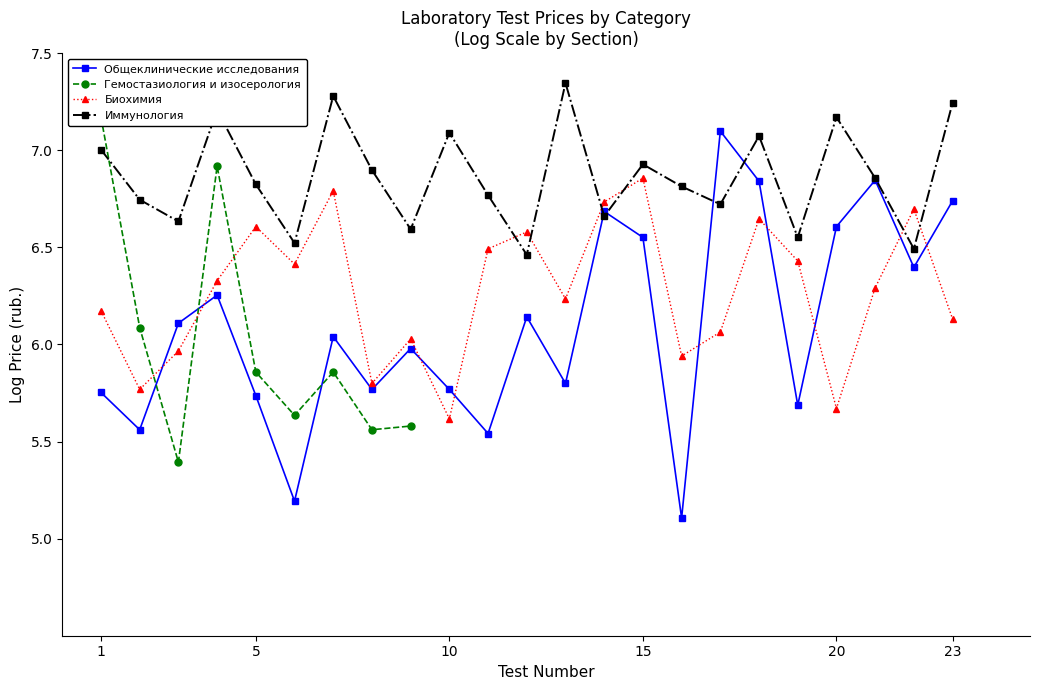

Which series has the largest range (max minus min)?

Общеклинические исследования